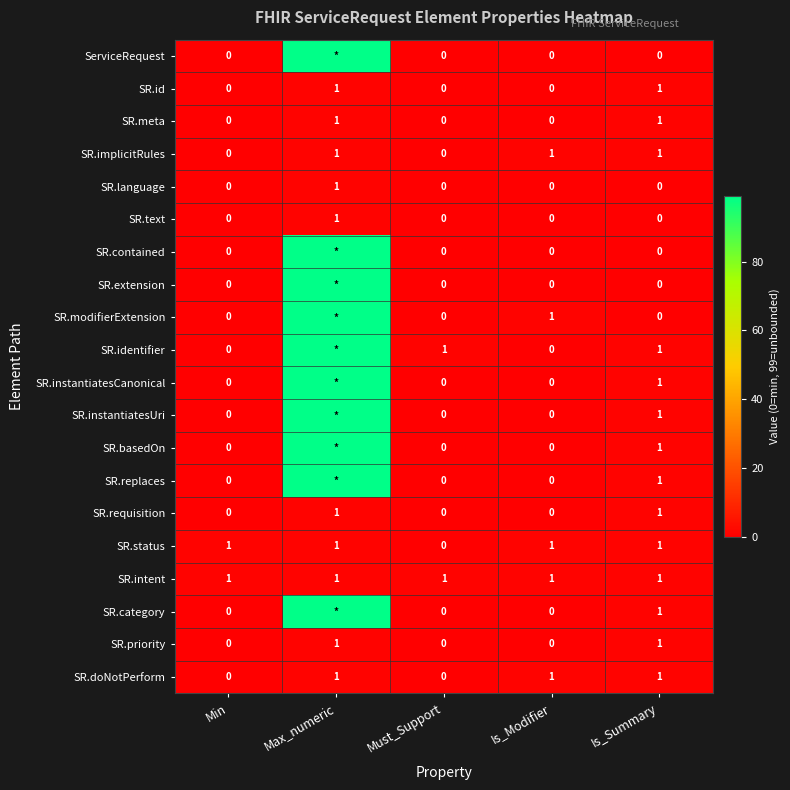

At how many categories does at least one series exceed 5?

1